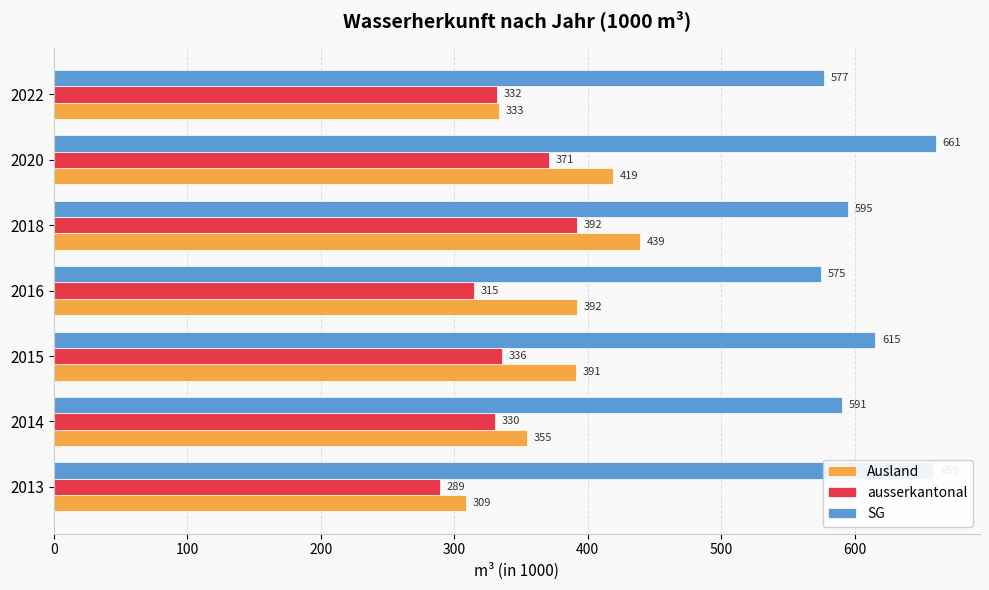

Rank the series by their maximum value, from lowest to highest.

ausserkantonal, Ausland, SG